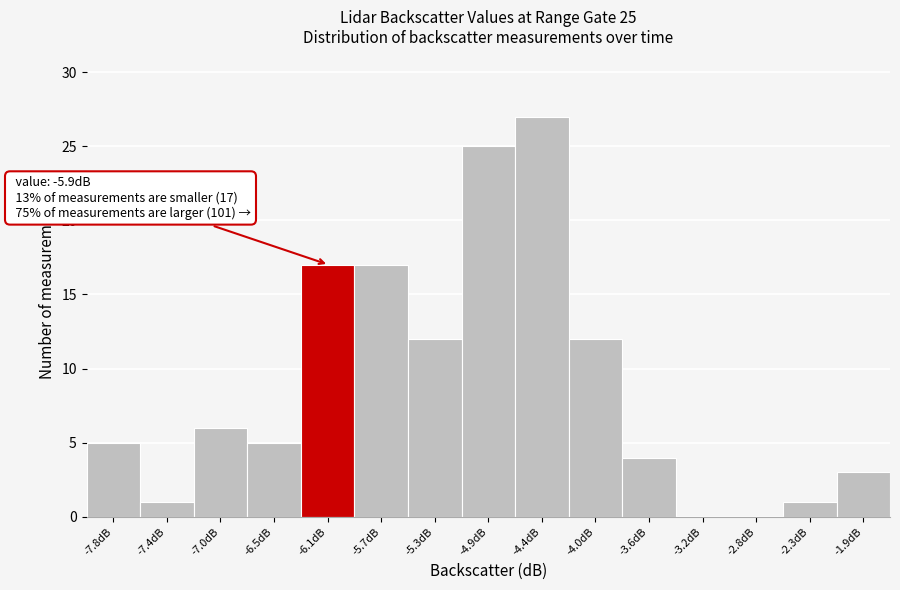

Reading right to left, list all the values displayed in this chart.

-1.9dB=3	-2.3dB=1	-2.8dB=0	-3.2dB=0	-3.6dB=4	-4.0dB=12	-4.4dB=27	-4.9dB=25	-5.3dB=12	-5.7dB=17	-6.1dB=17	-6.5dB=5	-7.0dB=6	-7.4dB=1	-7.8dB=5